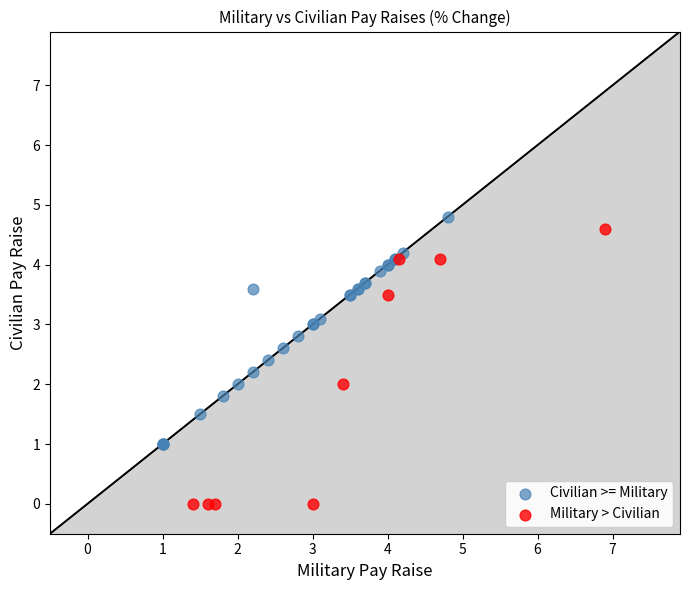

Which series has the largest Y range (max minus min)?

Military > Civilian